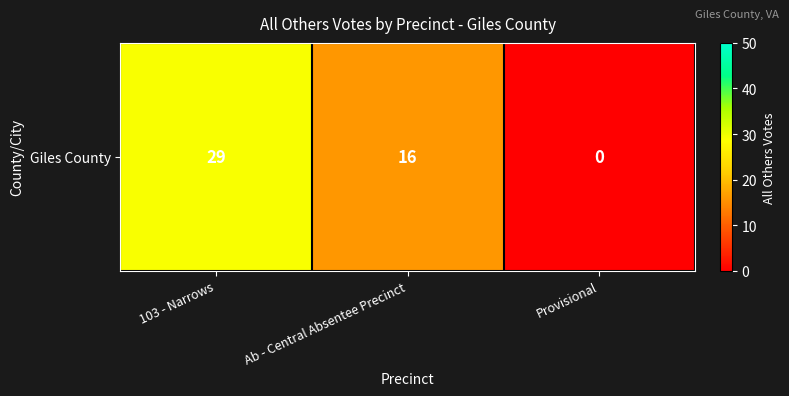

Reading left to right, transcribe all the data shown in this chart.

103 - Narrows=29	Ab - Central Absentee Precinct=16	Provisional=0